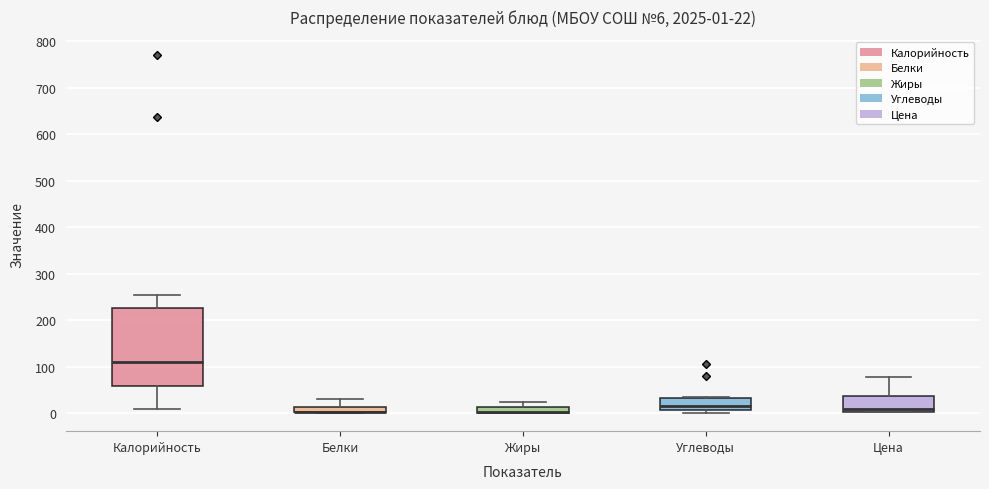

Comparing the boxes themselves (not the whiskers), which one is the tallest?

Калорийность